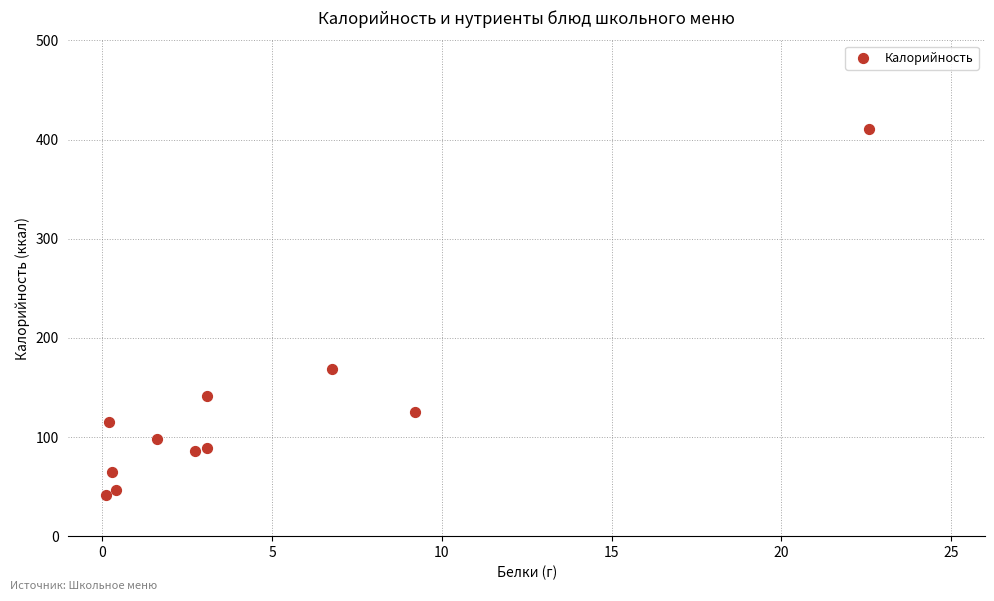

What is the range of Y values (max minus min)?

369.3